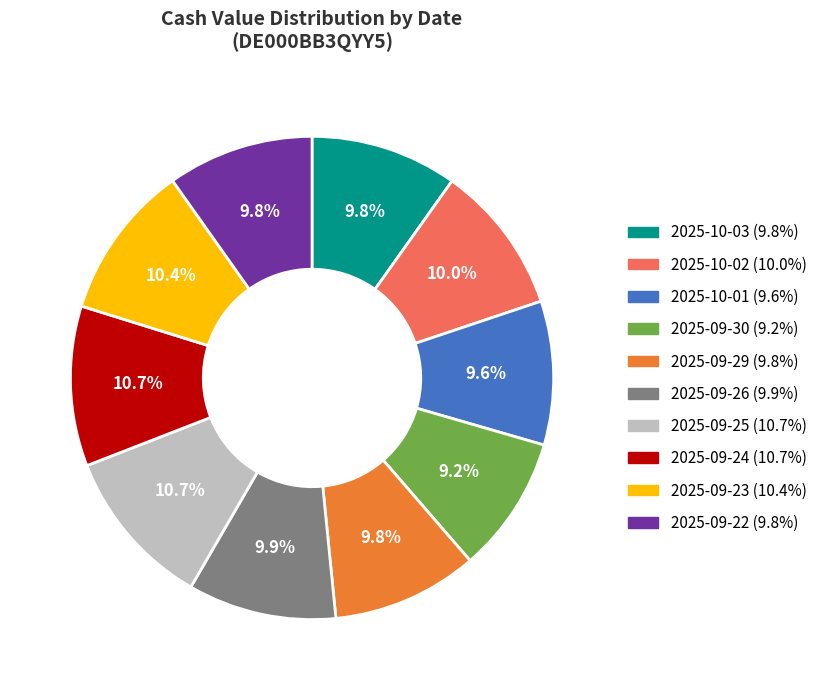

Count the number of slices in the pie.

10